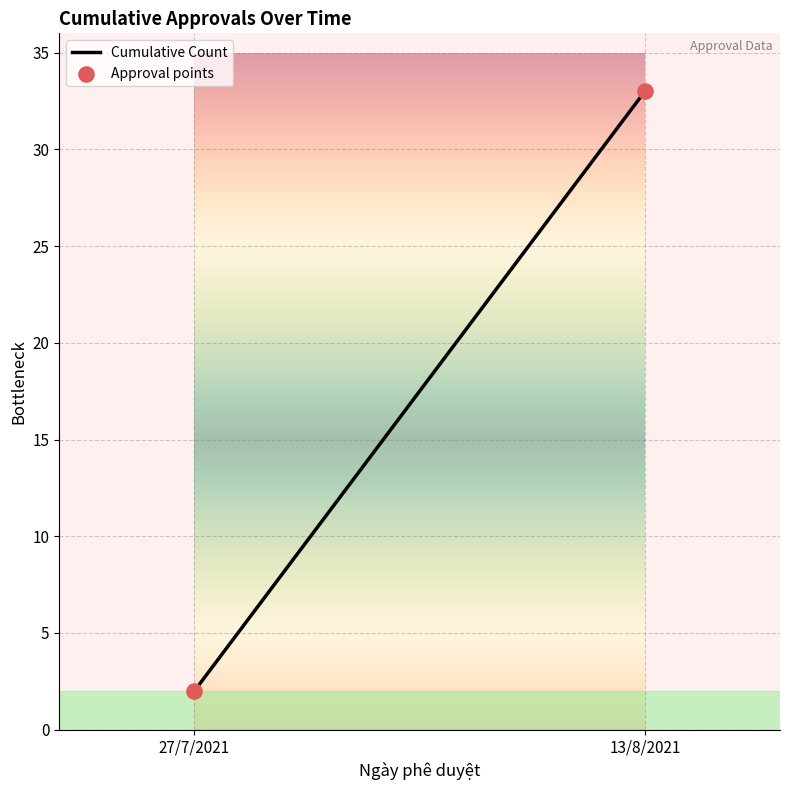

What is the average Y value?

18